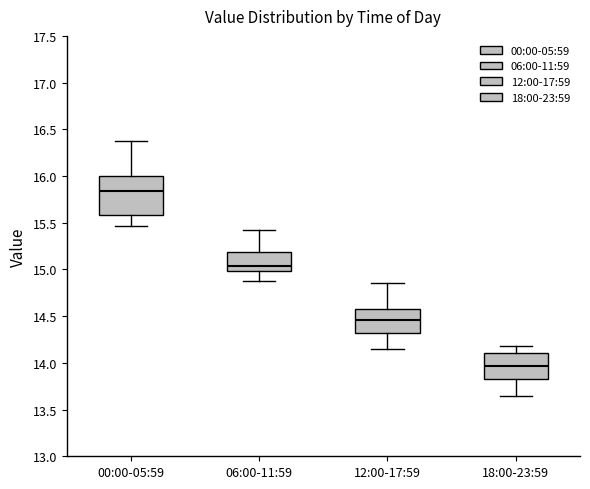

Reading left to right, transcribe this box plot: for each box, give where its median line is, the range the box spans, and where its two whiskers end, as read against the y-axis. The values are not printed on the chart, so give them approximately, as read against the axis.

00:00-05:59: median 15.85, box 15.60 to 16.00, whiskers 15.45 to 16.40
06:00-11:59: median 15.05, box 15.00 to 15.20, whiskers 14.90 to 15.40
12:00-17:59: median 14.45, box 14.30 to 14.60, whiskers 14.15 to 14.85
18:00-23:59: median 13.95, box 13.85 to 14.10, whiskers 13.65 to 14.20